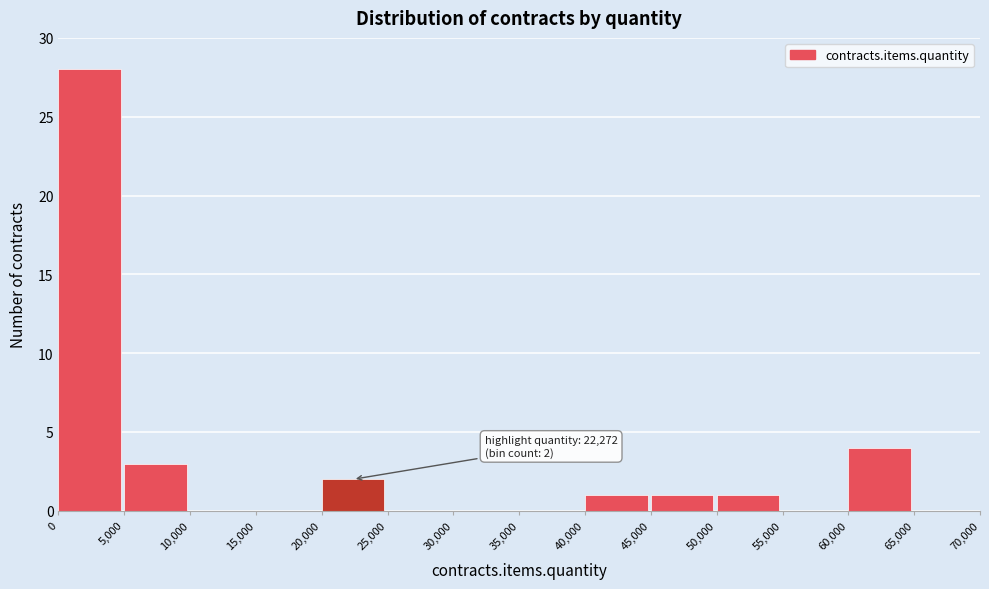

Over which range of the x-axis is the bar tallest?

0 to 5,000